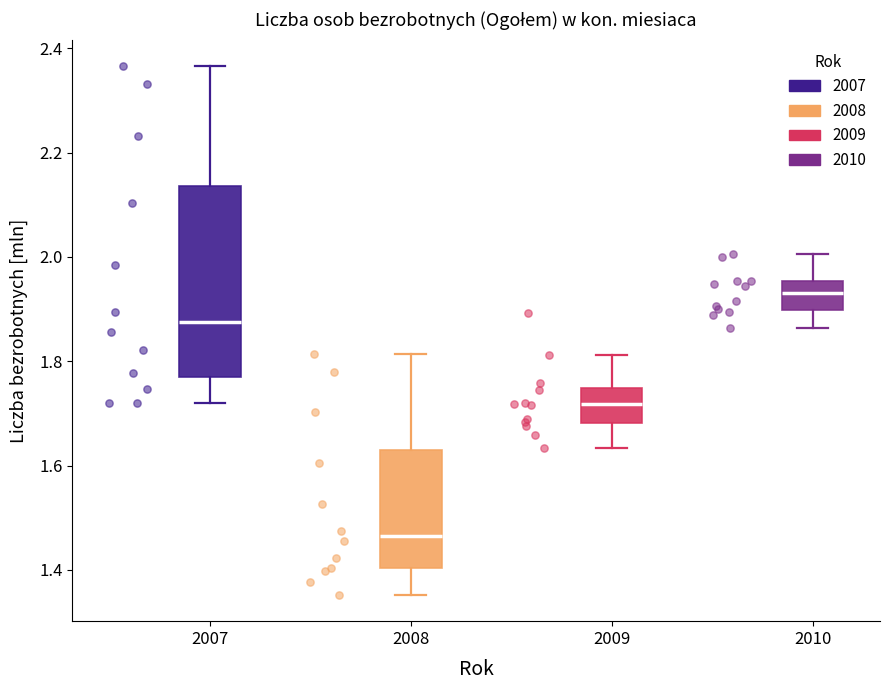

Comparing the boxes themselves (not the whiskers), which one is the tallest?

2007